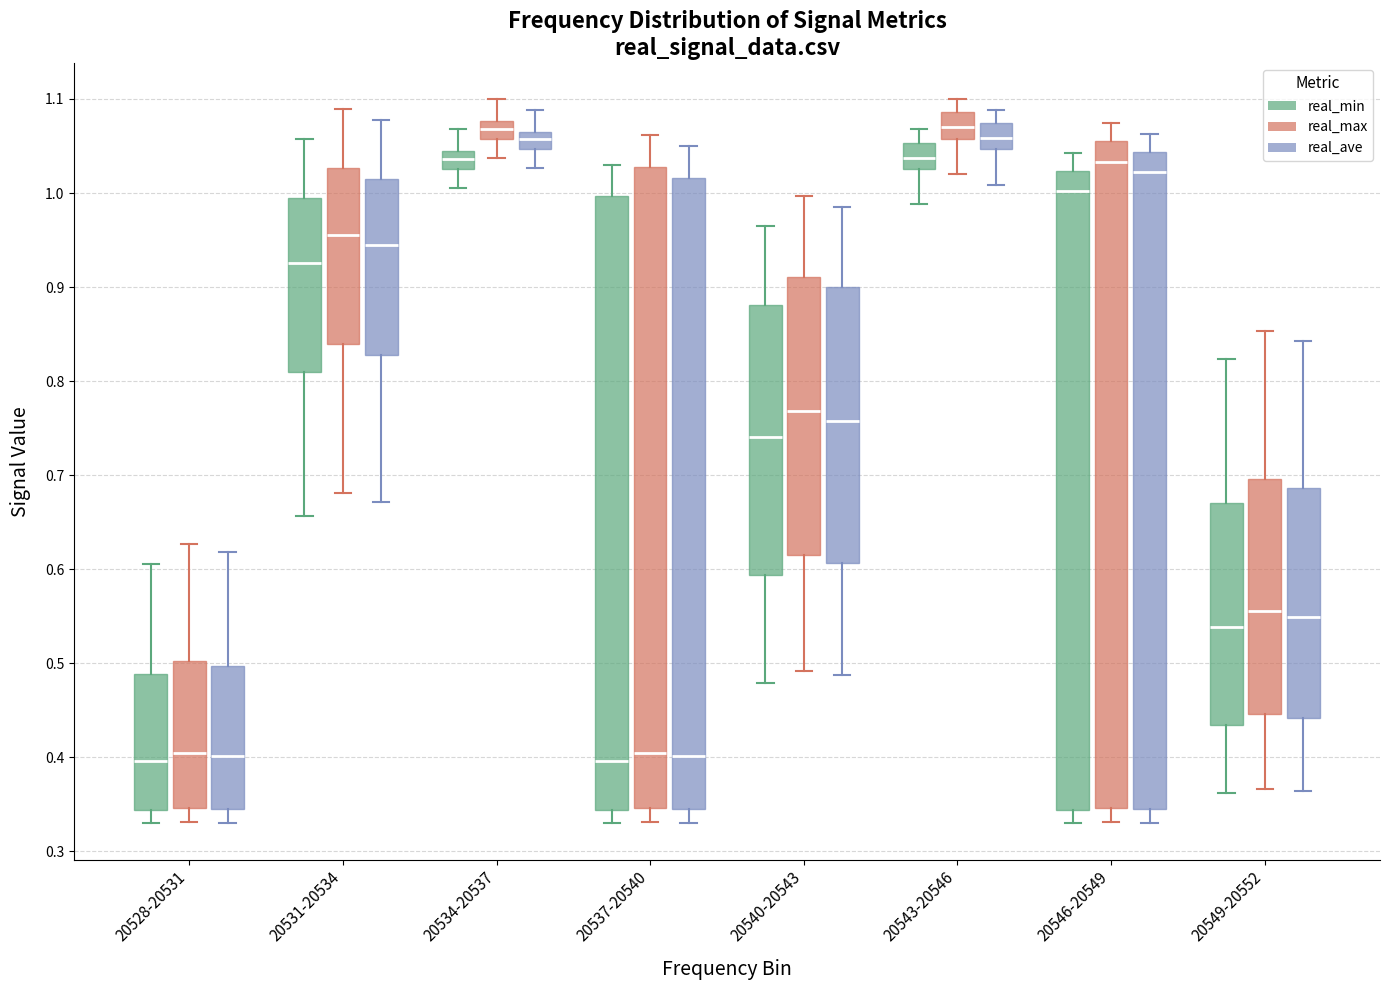

Reading left to right, read every box against the y-axis: the position of its median line, the range the box covers, and the ends of its whiskers. The values are not printed on the chart, so give them approximately, as read against the axis.

20528-20531 (real_min): median 0.40, box 0.34 to 0.49, whiskers 0.33 to 0.61
20528-20531 (real_max): median 0.40, box 0.35 to 0.50, whiskers 0.33 to 0.63
20528-20531 (real_ave): median 0.40, box 0.35 to 0.50, whiskers 0.33 to 0.62
20531-20534 (real_min): median 0.93, box 0.81 to 0.99, whiskers 0.66 to 1.06
20531-20534 (real_max): median 0.96, box 0.84 to 1.03, whiskers 0.68 to 1.09
20531-20534 (real_ave): median 0.94, box 0.83 to 1.01, whiskers 0.67 to 1.08
20534-20537 (real_min): median 1.04 (inside the box), box 1.03 to 1.04, whiskers 1.01 to 1.07
20534-20537 (real_max): median 1.07, box 1.06 to 1.08, whiskers 1.04 to 1.10
20534-20537 (real_ave): median 1.06, box 1.05 to 1.07, whiskers 1.03 to 1.09
20537-20540 (real_min): median 0.40, box 0.34 to 1.00, whiskers 0.33 to 1.03
20537-20540 (real_max): median 0.40, box 0.35 to 1.03, whiskers 0.33 to 1.06
20537-20540 (real_ave): median 0.40, box 0.35 to 1.02, whiskers 0.33 to 1.05
20540-20543 (real_min): median 0.74, box 0.59 to 0.88, whiskers 0.48 to 0.97
20540-20543 (real_max): median 0.77, box 0.61 to 0.91, whiskers 0.49 to 1.00
20540-20543 (real_ave): median 0.76, box 0.61 to 0.90, whiskers 0.49 to 0.99
20543-20546 (real_min): median 1.04, box 1.03 to 1.05, whiskers 0.99 to 1.07
20543-20546 (real_max): median 1.07, box 1.06 to 1.09, whiskers 1.02 to 1.10
20543-20546 (real_ave): median 1.06, box 1.05 to 1.07, whiskers 1.01 to 1.09
20546-20549 (real_min): median 1.00, box 0.34 to 1.02, whiskers 0.33 to 1.04
20546-20549 (real_max): median 1.03, box 0.35 to 1.06, whiskers 0.33 to 1.07
20546-20549 (real_ave): median 1.02, box 0.35 to 1.04, whiskers 0.33 to 1.06
20549-20552 (real_min): median 0.54, box 0.43 to 0.67, whiskers 0.36 to 0.82
20549-20552 (real_max): median 0.56, box 0.45 to 0.70, whiskers 0.37 to 0.85
20549-20552 (real_ave): median 0.55, box 0.44 to 0.69, whiskers 0.36 to 0.84